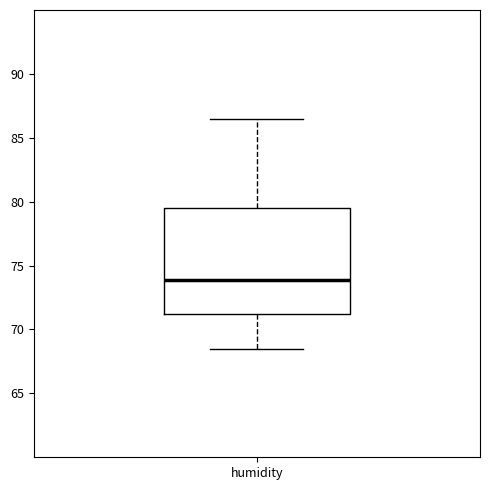

Where does the median line of the box for humidity sit on the y-axis? The values are not printed on the chart, so give them approximately, as read against the axis.

74.0